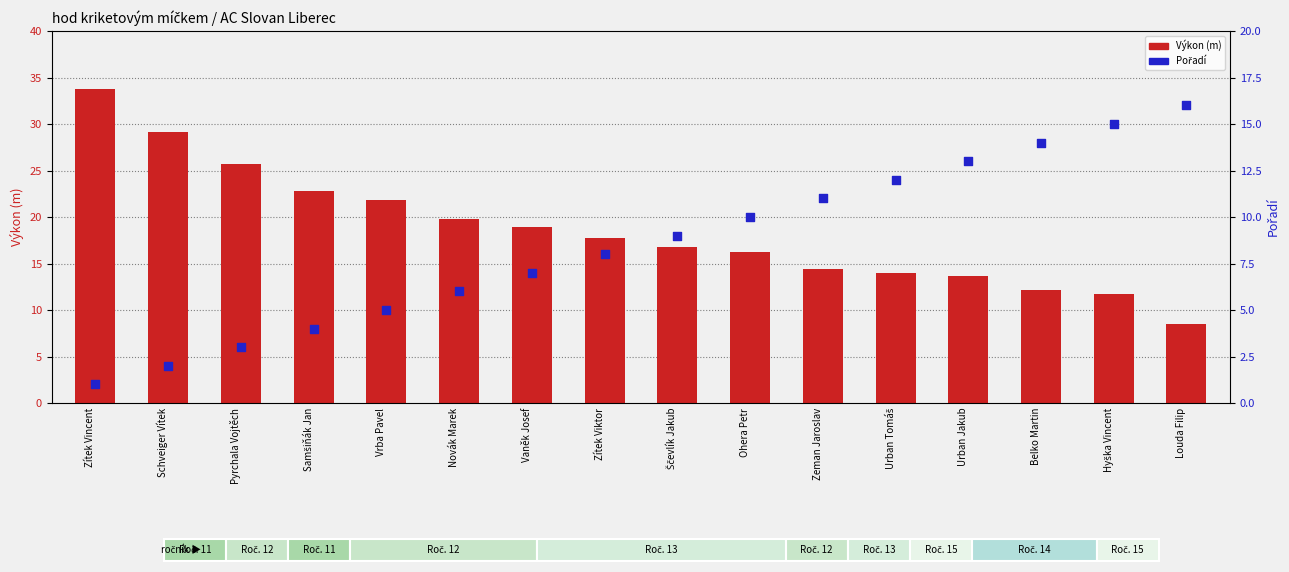

Which series reaches the minimum Y coordinate?

Pořadí